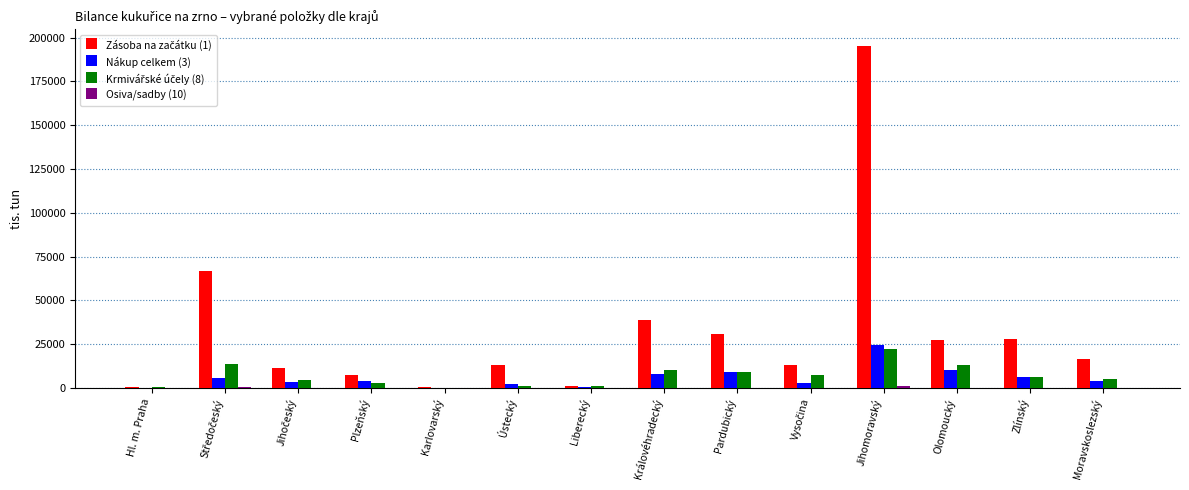

What is the maximum value for Nákup celkem (3)?

24653.5